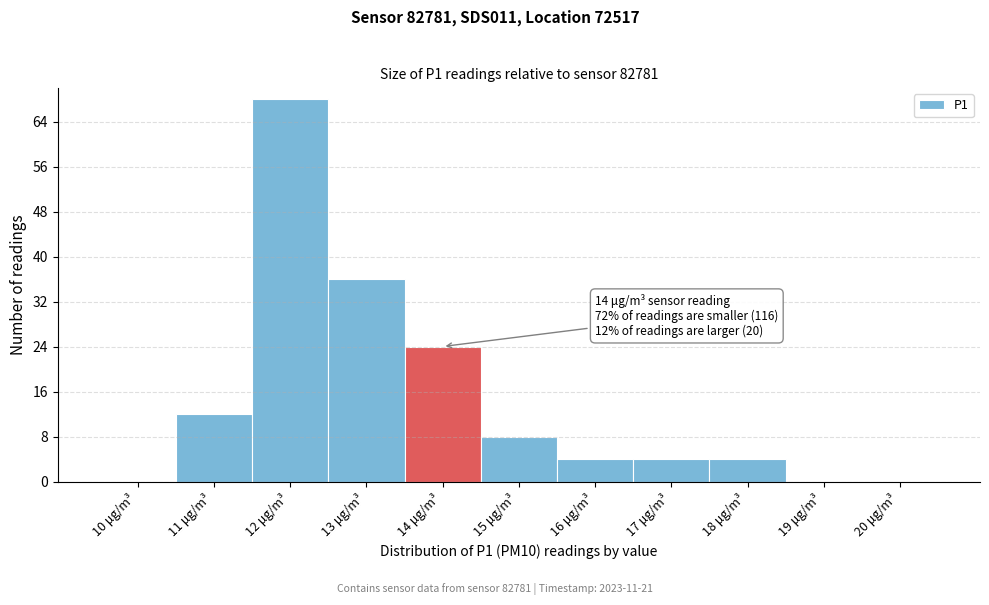

Reading right to left, what are all the values shown in this chart?

20 μg/m³=0	19 μg/m³=0	18 μg/m³=4	17 μg/m³=4	16 μg/m³=4	15 μg/m³=8	14 μg/m³=24	13 μg/m³=36	12 μg/m³=68	11 μg/m³=12	10 μg/m³=0